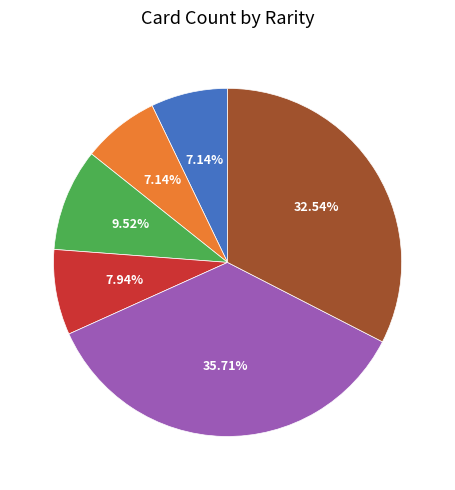

To the nearest percent, what is the combined percentage of ZR and SSR?

15%